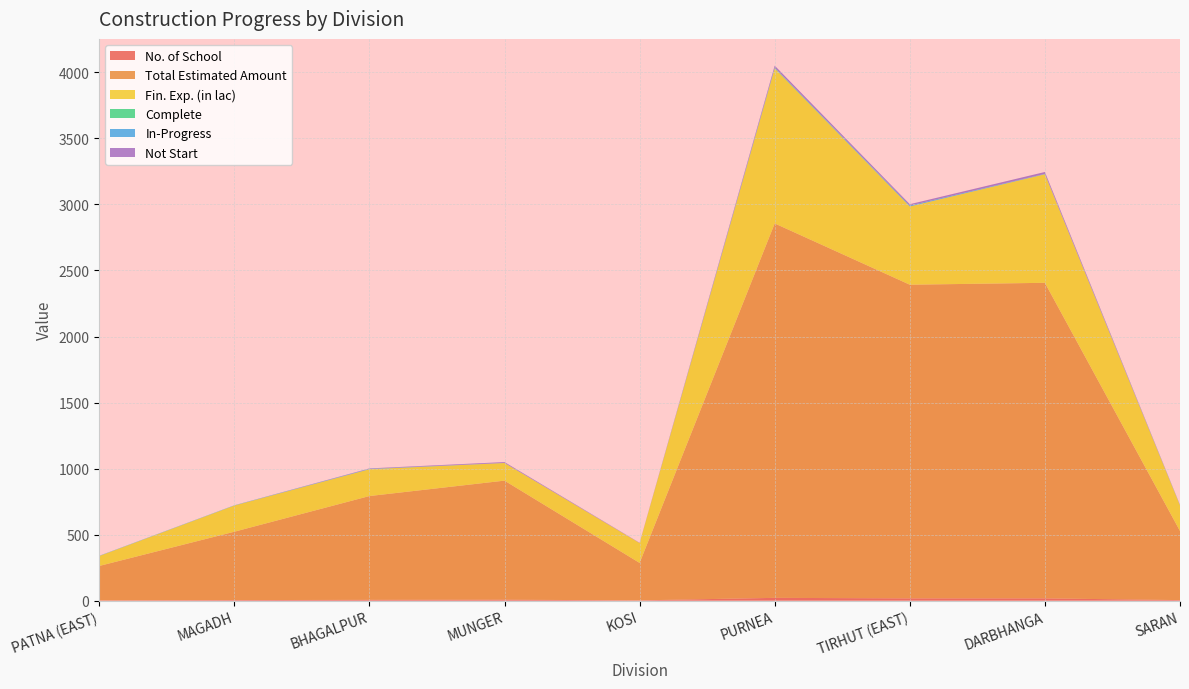

Reading left to right, transcribe all the data shown in this chart.

No. of School: PATNA (EAST)=2.0	MAGADH=4.0	BHAGALPUR=6.0	MUNGER=7.0	KOSI=2.0	PURNEA=21.0	TIRHUT (EAST)=17.0	DARBHANGA=17.0	SARAN=4.0
Total Estimated Amount: PATNA (EAST)=260.5	MAGADH=517.7	BHAGALPUR=785.9	MUNGER=901.7	KOSI=283.6	PURNEA=2835.3	TIRHUT (EAST)=2375.3	DARBHANGA=2389.6	SARAN=523.3
Fin. Exp. (in lac): PATNA (EAST)=75.2	MAGADH=198.3	BHAGALPUR=203.3	MUNGER=133.5	KOSI=150.6	PURNEA=1173.9	TIRHUT (EAST)=592.5	DARBHANGA=822.3	SARAN=193.9
Complete: PATNA (EAST)=0.0	MAGADH=0.0	BHAGALPUR=0.0	MUNGER=0.0	KOSI=0.0	PURNEA=3.0	TIRHUT (EAST)=0.0	DARBHANGA=0.0	SARAN=0.0
In-Progress: PATNA (EAST)=2.0	MAGADH=2.0	BHAGALPUR=3.0	MUNGER=1.0	KOSI=0.0	PURNEA=4.0	TIRHUT (EAST)=7.0	DARBHANGA=3.0	SARAN=2.0
Not Start: PATNA (EAST)=0.0	MAGADH=0.0	BHAGALPUR=3.0	MUNGER=6.0	KOSI=2.0	PURNEA=14.0	TIRHUT (EAST)=10.0	DARBHANGA=14.0	SARAN=2.0